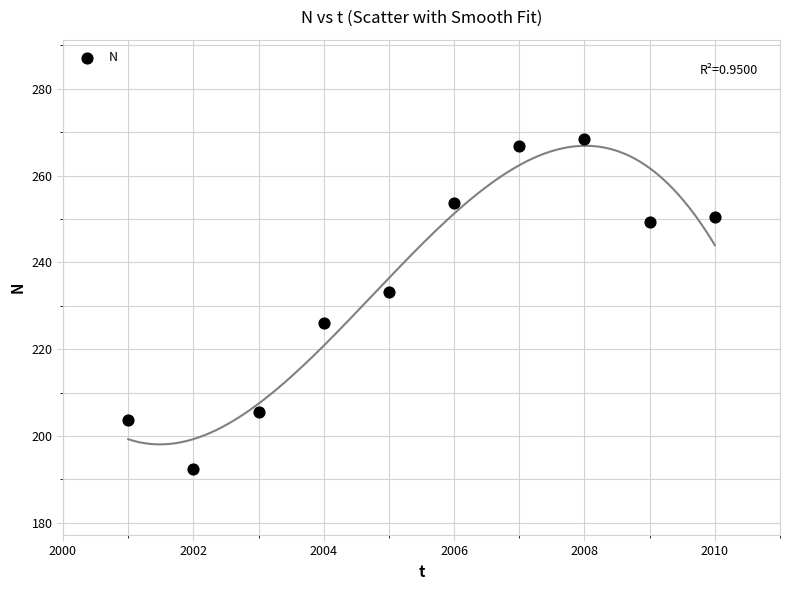

What is the range of X values (max minus min)?

9.0